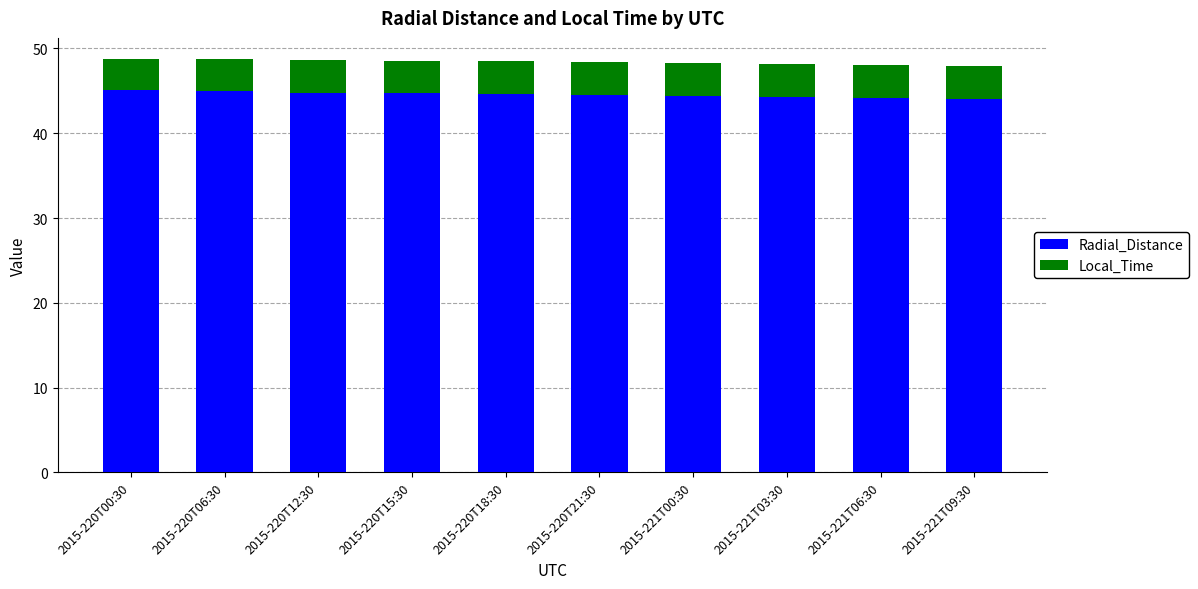

What is the total value across all series at 2015-221T09:30?

48.0